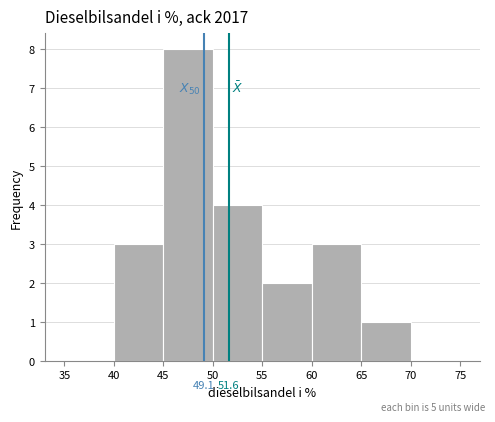

Which range on the x-axis has the tallest bar?

45 to 50